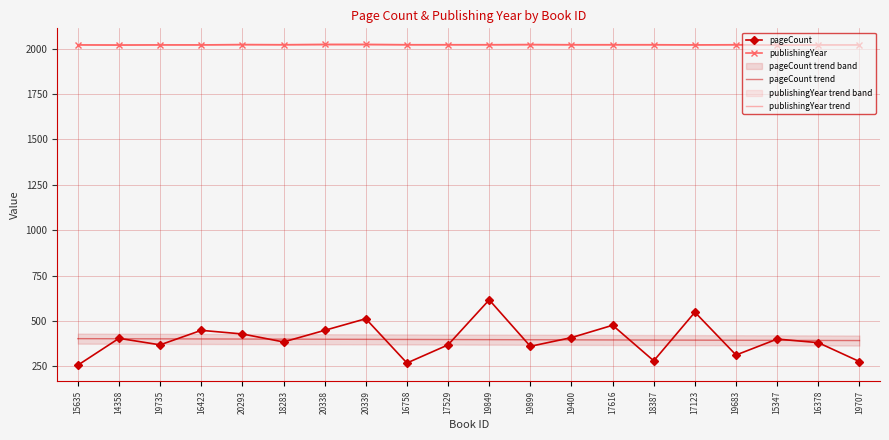

List the series in order of their peak value, lowest first.

pageCount trend, pageCount, publishingYear trend, publishingYear